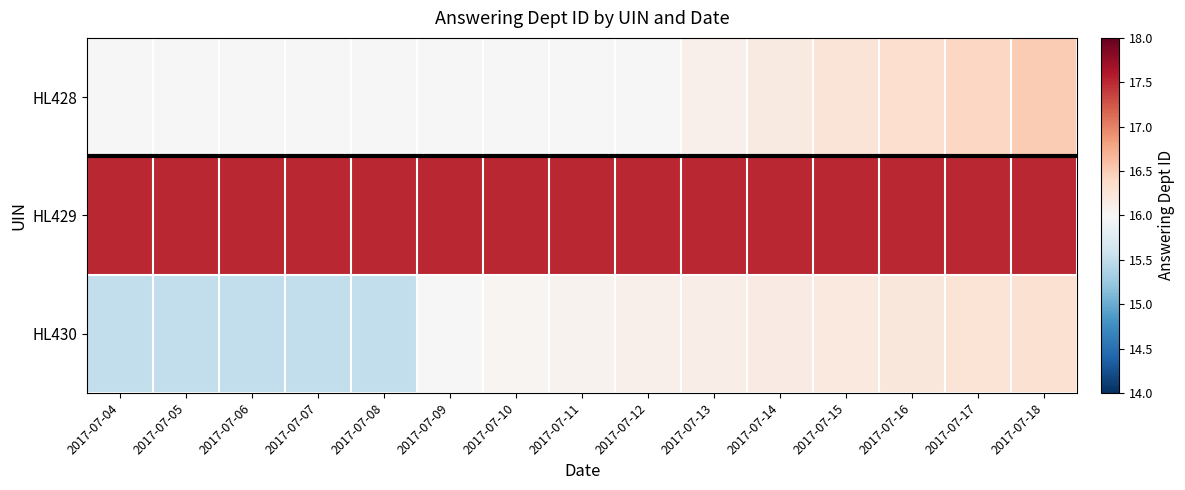

Which series has the largest total across all categories?

HL429